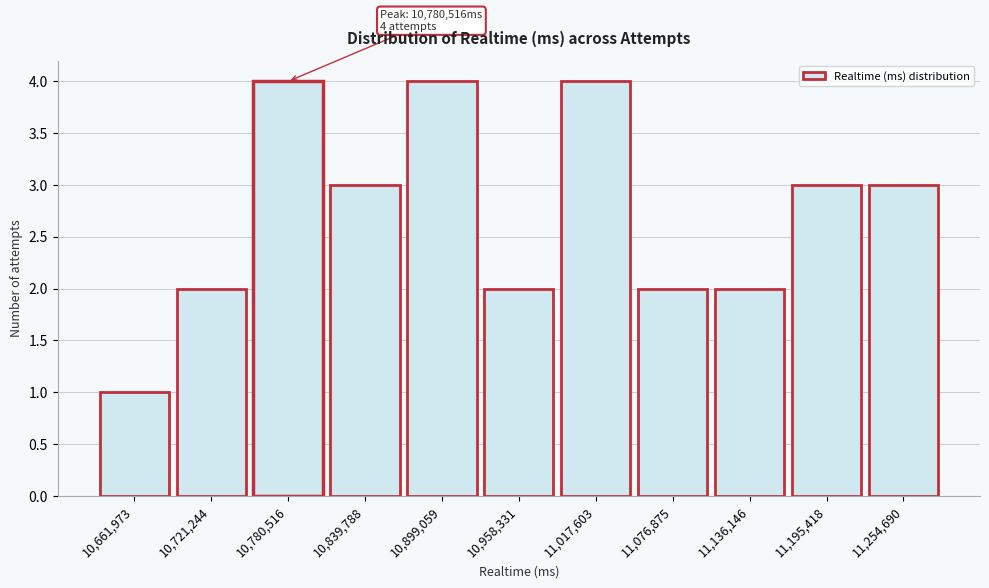

Reading right to left, extract all data points from this chart.

3	3	2	2	4	2	4	3	4	2	1